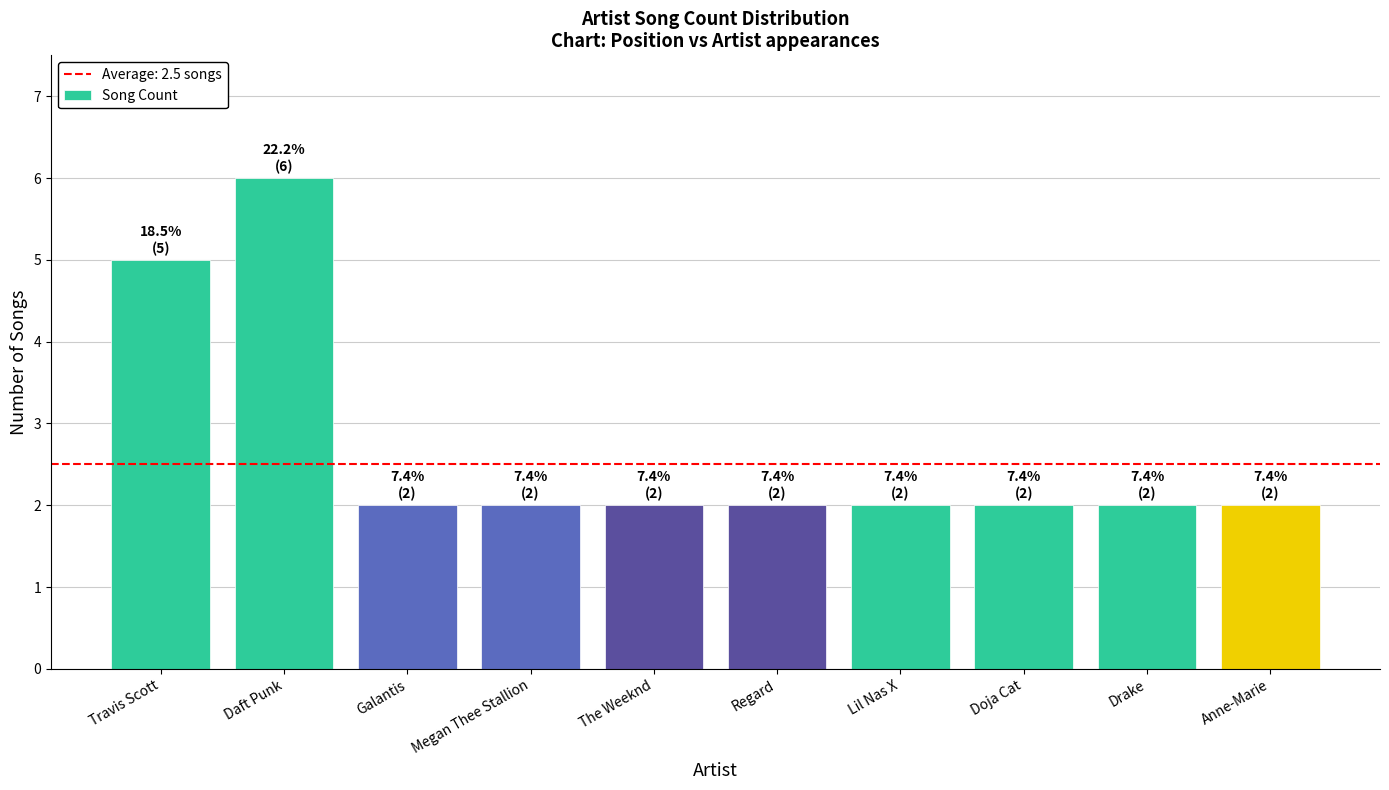

What is the ratio of the value at The Weeknd to the value at Daft Punk?

0.3